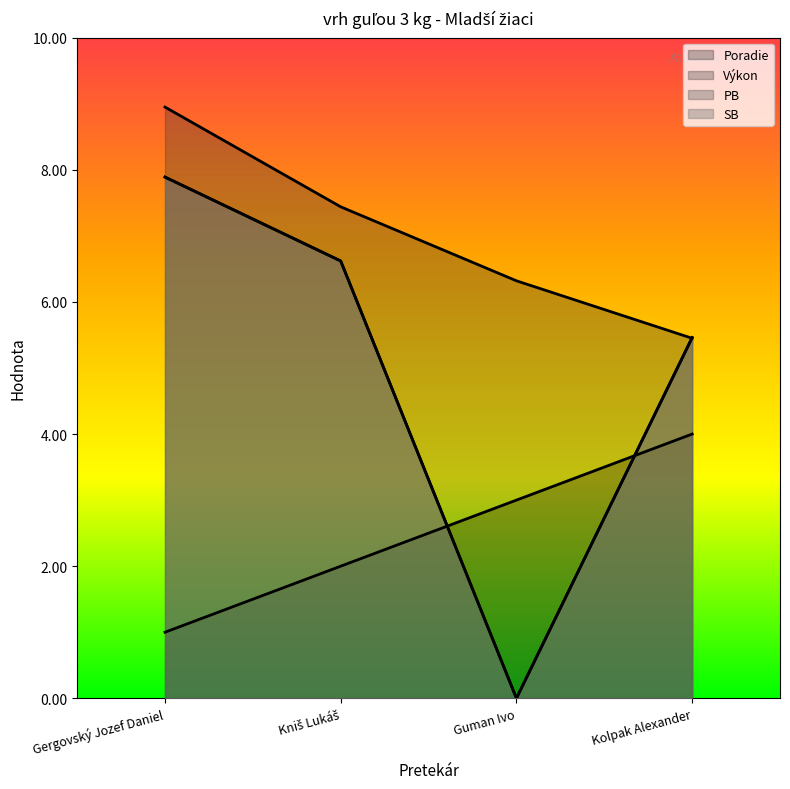

Rank the categories by Výkon value from lowest to highest.

Kolpak Alexander, Guman Ivo, Kniš Lukáš, Gergovský Jozef Daniel